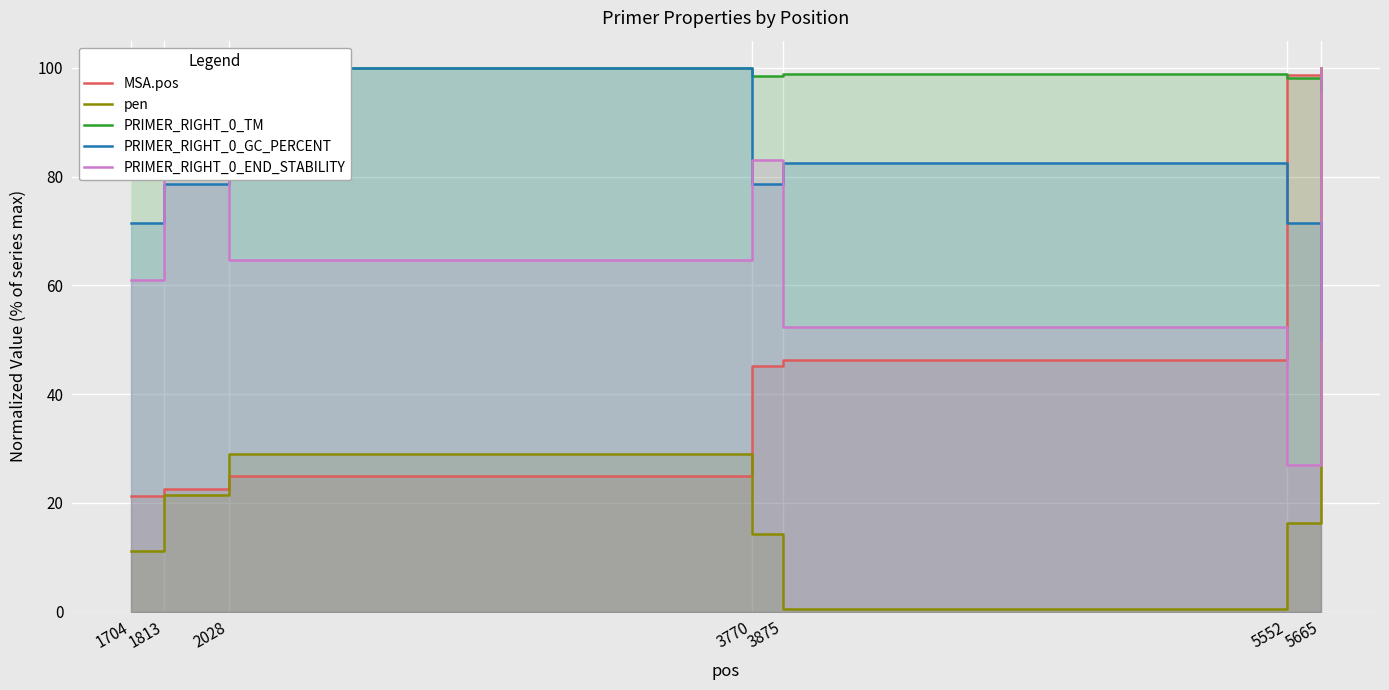

What is the greatest value displayed?

100.0